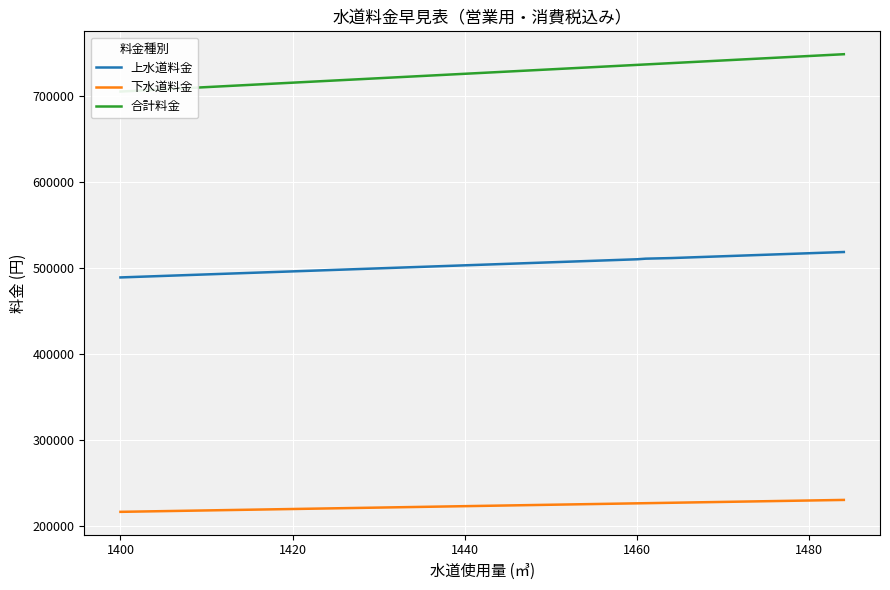

Reading left to right, extract all data points from this chart.

上水道料金: 488785	490193	491601	492305	493009	494065	495121	495825	496529	497233	497937	498641	499345	500049	500753	506385	507089	507793	508497	509201	509905	510609	511313	512017	512721	513425	514129	514833	515537	516241	516945	517649	518353
下水道料金: 216172	216832	217492	217822	218152	218647	219142	219472	219802	220132	220462	220792	221122	221452	221782	224422	224752	225082	225412	225742	226072	226237	226732	227062	227392	227722	228052	228382	228712	229042	229372	229702	230032
合計料金: 704957	707025	709093	710127	711161	712712	714263	715297	716331	717365	718399	719433	720467	721501	722535	730807	731841	732875	733909	734943	735977	736494	738045	739079	740113	741147	742181	743215	744249	745283	746317	747351	748385